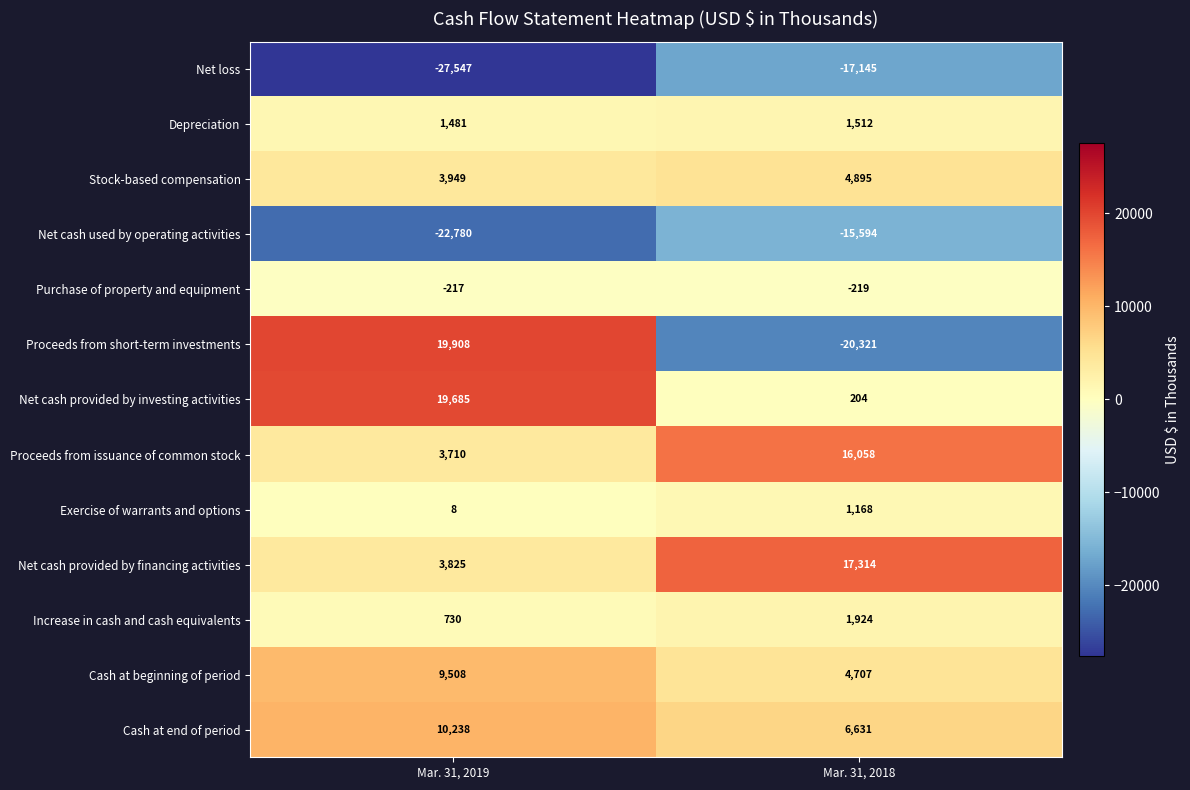

Reading left to right, transcribe all the data shown in this chart.

Net loss: Mar. 31, 2019=-27547	Mar. 31, 2018=-17145
Depreciation: Mar. 31, 2019=1481	Mar. 31, 2018=1512
Stock-based compensation: Mar. 31, 2019=3949	Mar. 31, 2018=4895
Net cash used by operating activities: Mar. 31, 2019=-22780	Mar. 31, 2018=-15594
Purchase of property and equipment: Mar. 31, 2019=-217	Mar. 31, 2018=-219
Proceeds from short-term investments: Mar. 31, 2019=19908	Mar. 31, 2018=-20321
Net cash provided by investing activities: Mar. 31, 2019=19685	Mar. 31, 2018=204
Proceeds from issuance of common stock: Mar. 31, 2019=3710	Mar. 31, 2018=16058
Exercise of warrants and options: Mar. 31, 2019=8	Mar. 31, 2018=1168
Net cash provided by financing activities: Mar. 31, 2019=3825	Mar. 31, 2018=17314
Increase in cash and cash equivalents: Mar. 31, 2019=730	Mar. 31, 2018=1924
Cash at beginning of period: Mar. 31, 2019=9508	Mar. 31, 2018=4707
Cash at end of period: Mar. 31, 2019=10238	Mar. 31, 2018=6631